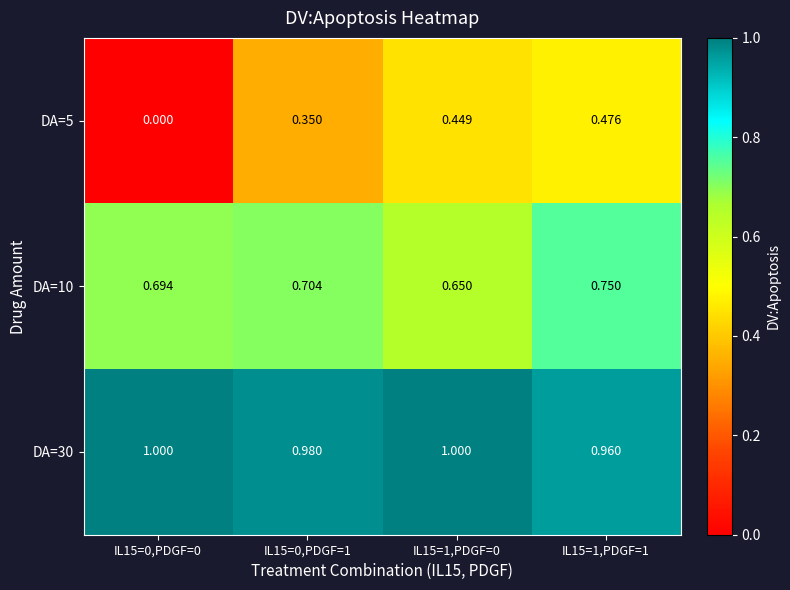

At IL15=0,PDGF=0, list the series in order from smallest to largest.

DA=5, DA=10, DA=30